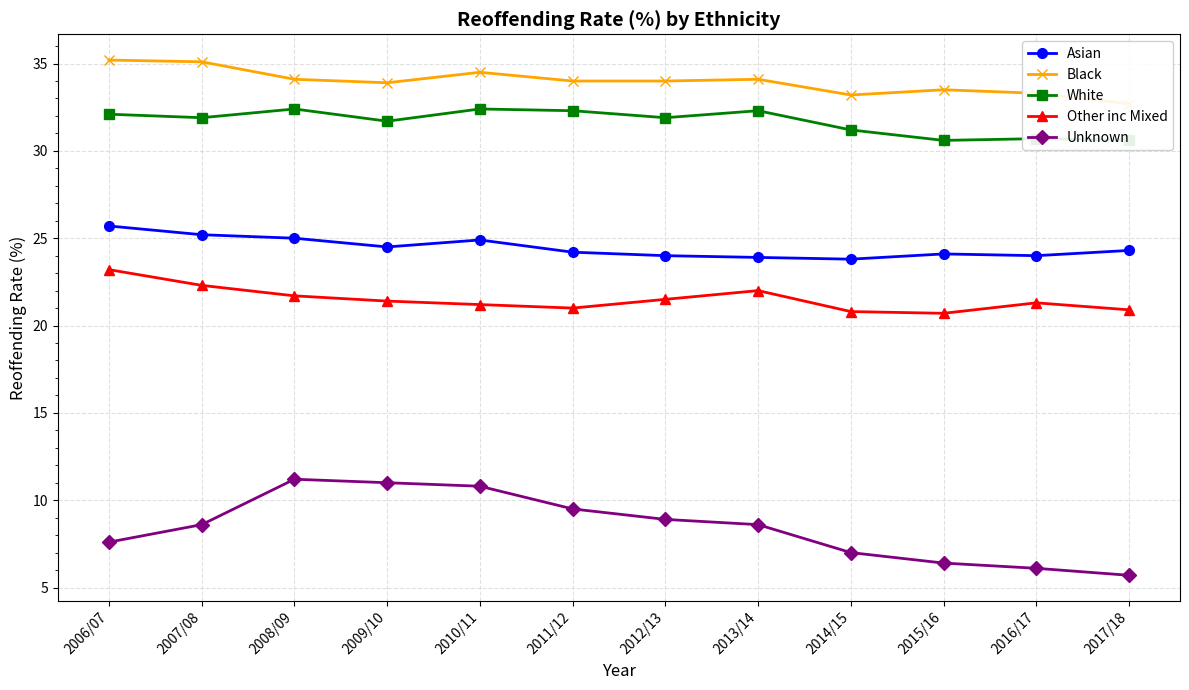

In Black, how many points are higher than both neighbors (excluding endpoints)?

3